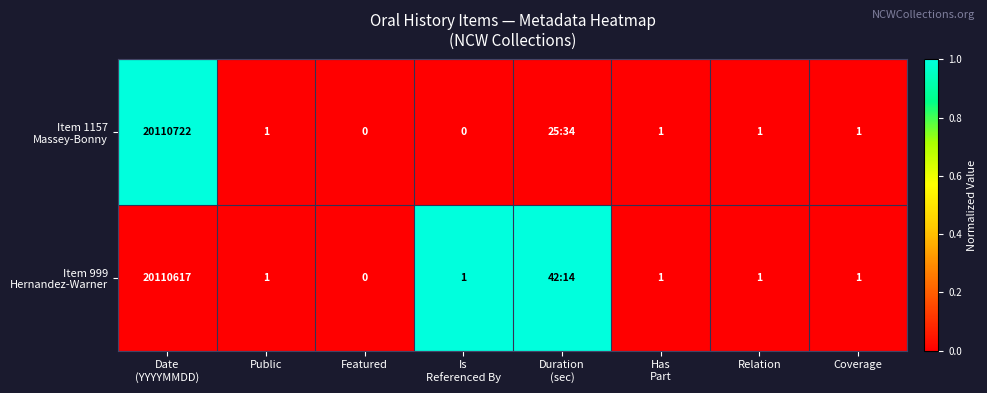

Is the value of Item 1157 Massey-Bonny at Date (YYYYMMDD) greater than the value of Item 999 Hernandez-Warner at Coverage?

Yes